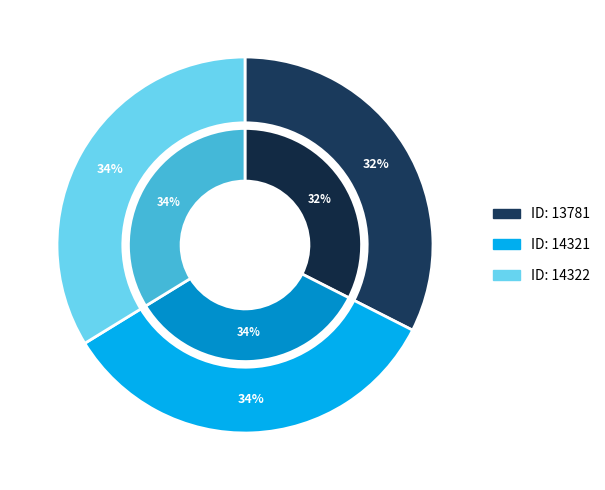

Does 13781 account for over 50% of the chart?

No